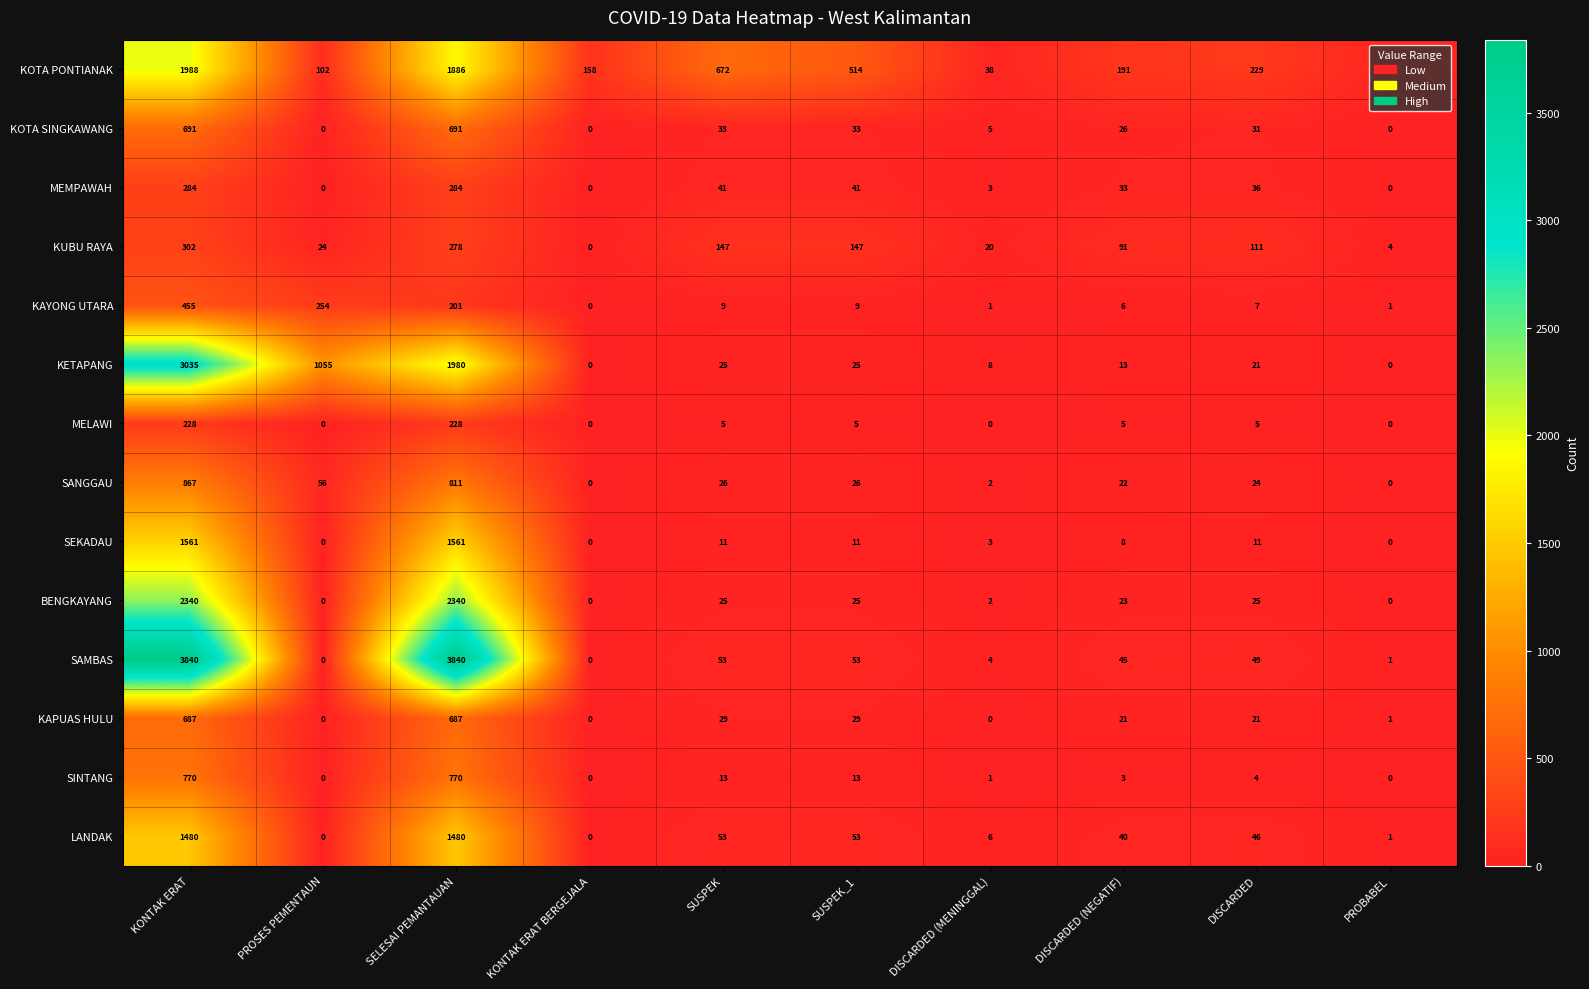

At how many categories does at least one series exceed 3403?

2